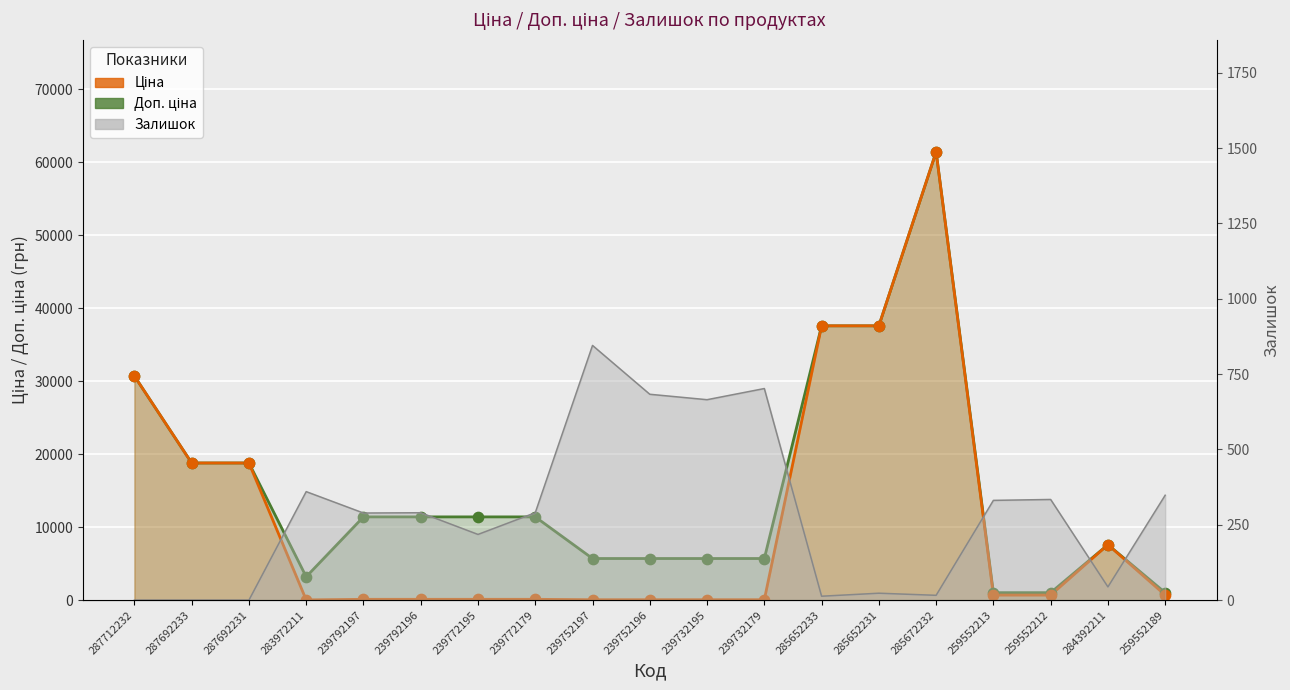

At which category is the sum across all series the highest?

285672232